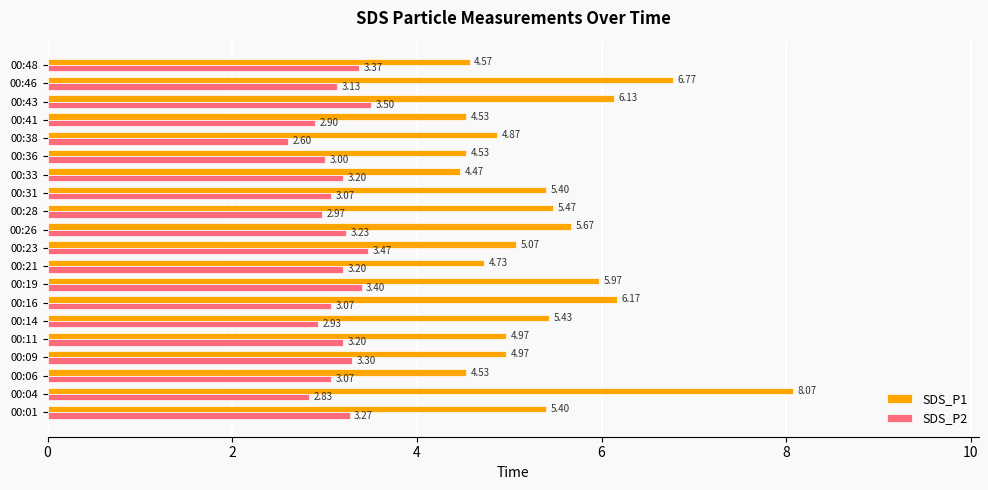

What is the sum of all SDS_P1 values?

107.7